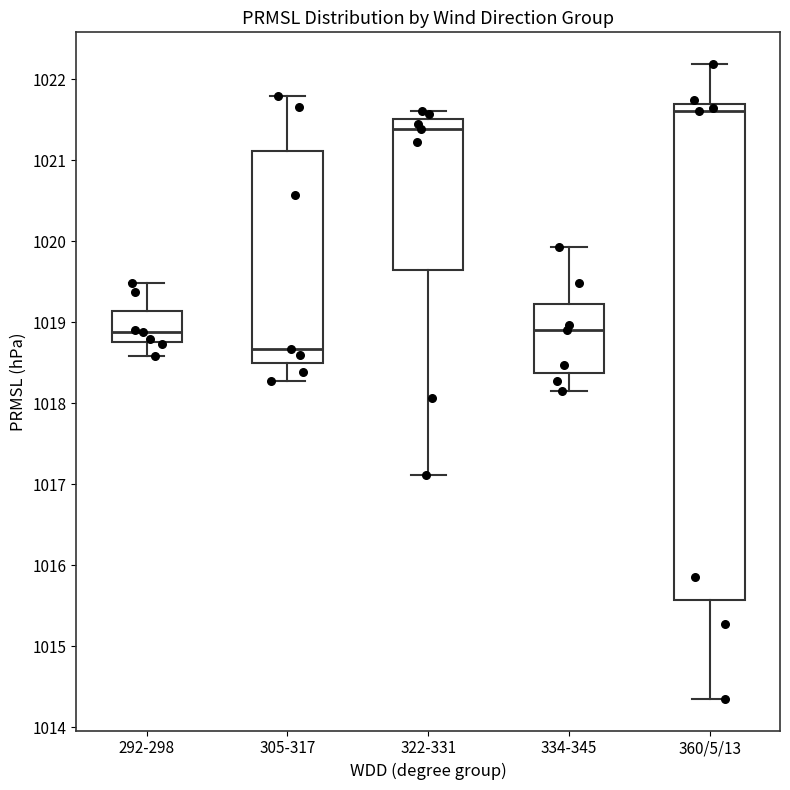

Reading left to right, read every box against the y-axis: the position of its median line, the range the box covers, and the ends of its whiskers. The values are not printed on the chart, so give them approximately, as read against the axis.

292-298: median 1018.9, box 1018.8 to 1019.1, whiskers 1018.6 to 1019.5
305-317: median 1018.7, box 1018.5 to 1021.1, whiskers 1018.3 to 1021.8
322-331: median 1021.4, box 1019.6 to 1021.5, whiskers 1017.1 to 1021.6
334-345: median 1018.9, box 1018.4 to 1019.2, whiskers 1018.2 to 1019.9
360/5/13: median 1021.6, box 1015.6 to 1021.7, whiskers 1014.4 to 1022.2